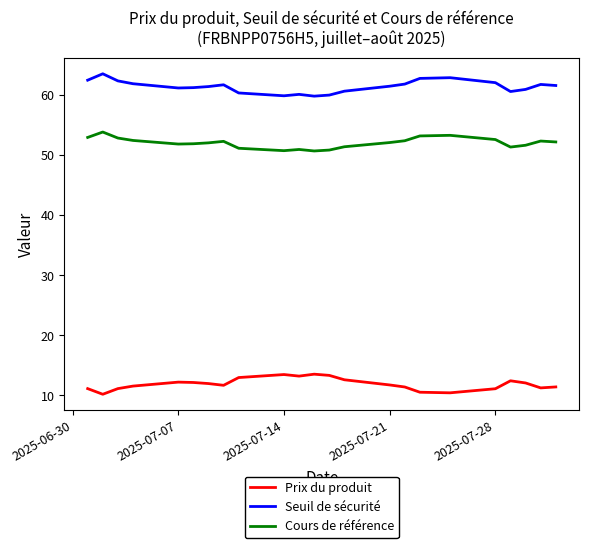

List the series in order of their peak value, highest first.

Seuil de sécurité, Cours de référence, Prix du produit